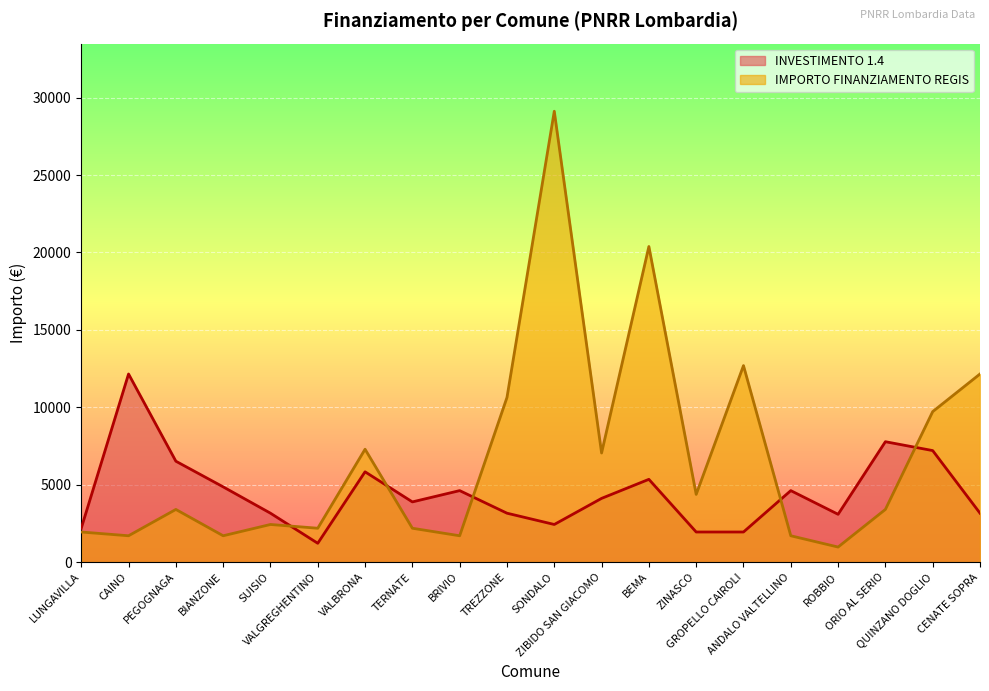

Which series has the largest range (max minus min)?

IMPORTO FINANZIAMENTO REGIS